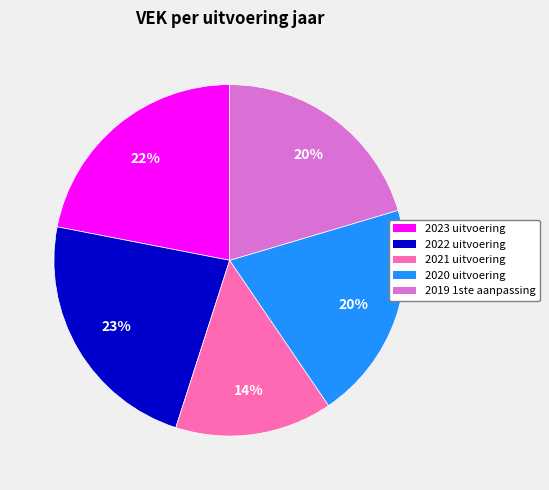

To the nearest percent, what is the difference between the largest and smallest slice percentages?

9%